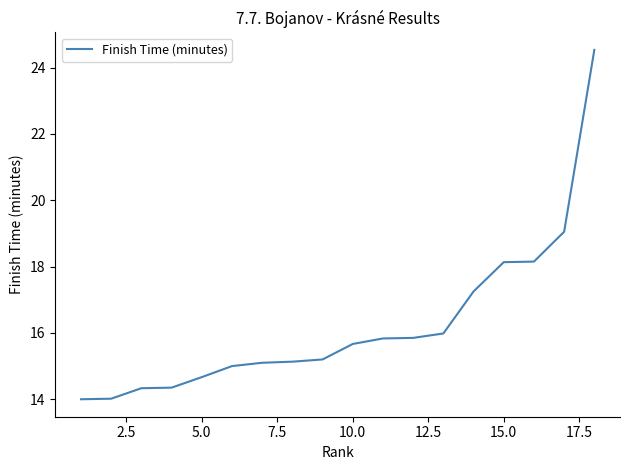

What is the smallest value displayed?

14.0